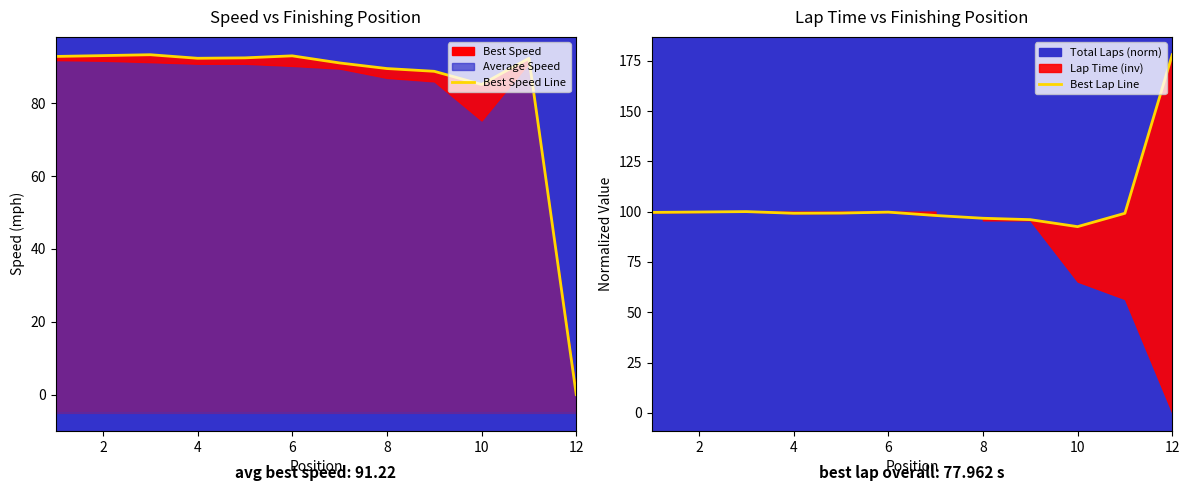

What is the maximum value for Best Lap Line?

178.0